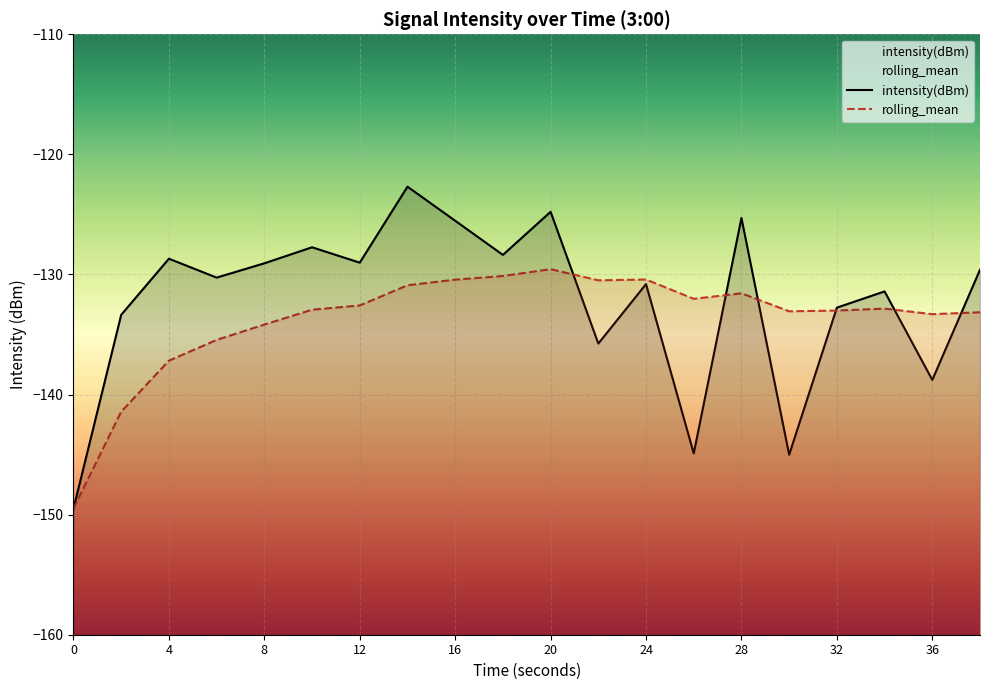

How many intersections are there between rolling_mean and intensity(dBm)?

6